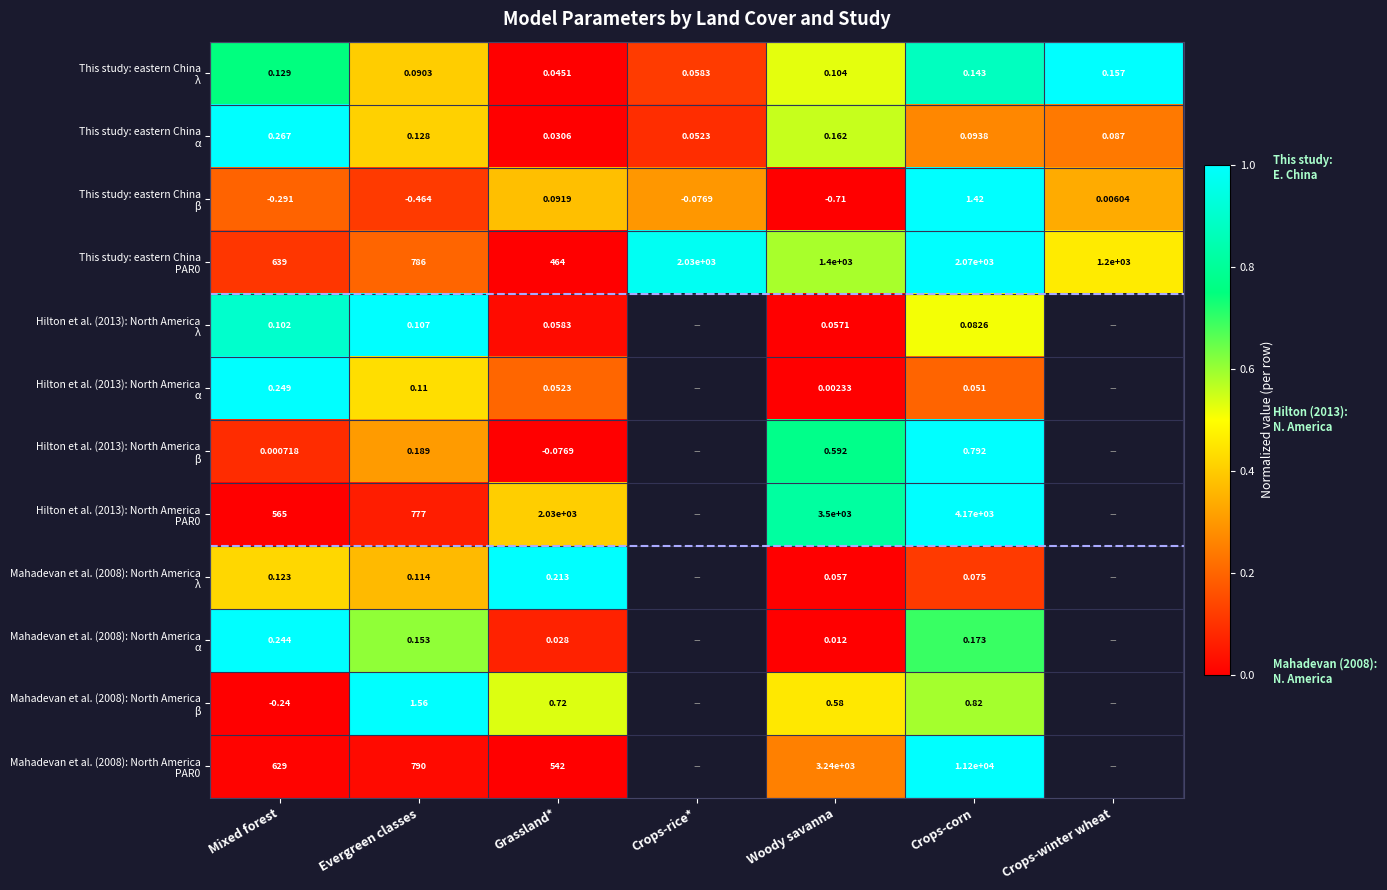

Which label corresponds to the smallest value in the chart?

Grassland*